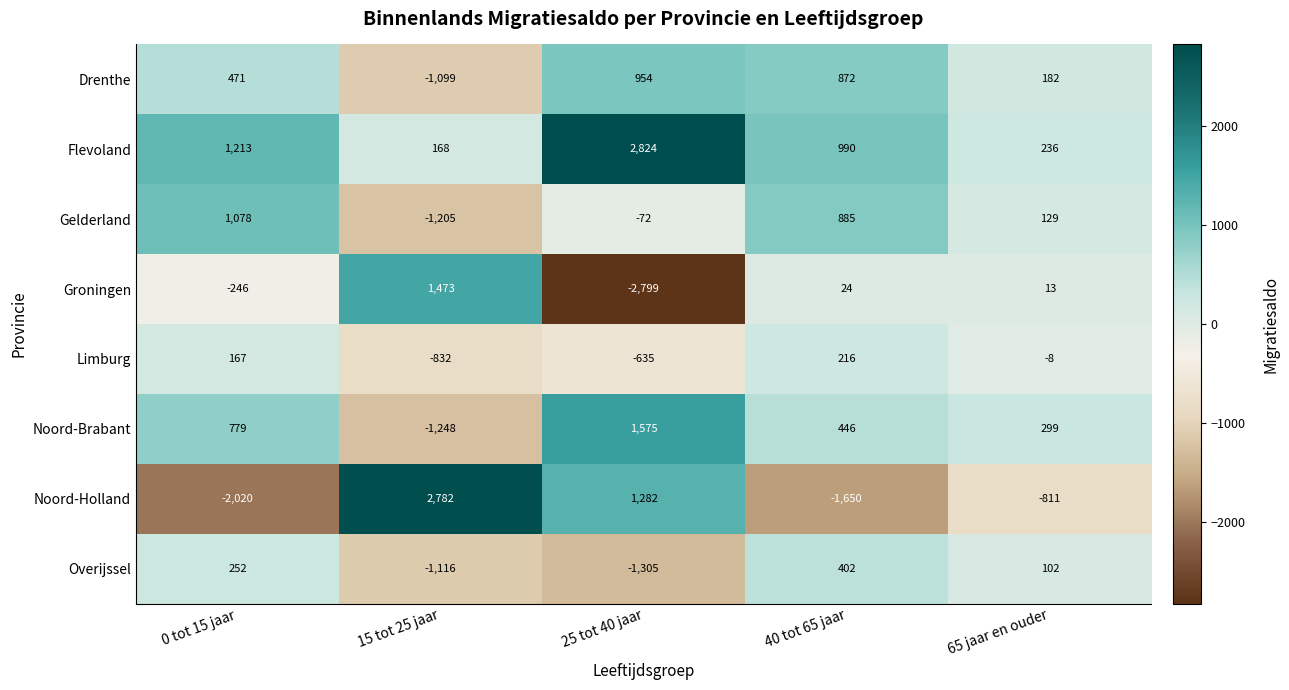

What is the difference between the second highest and minimum values in the Gelderland series?

2090